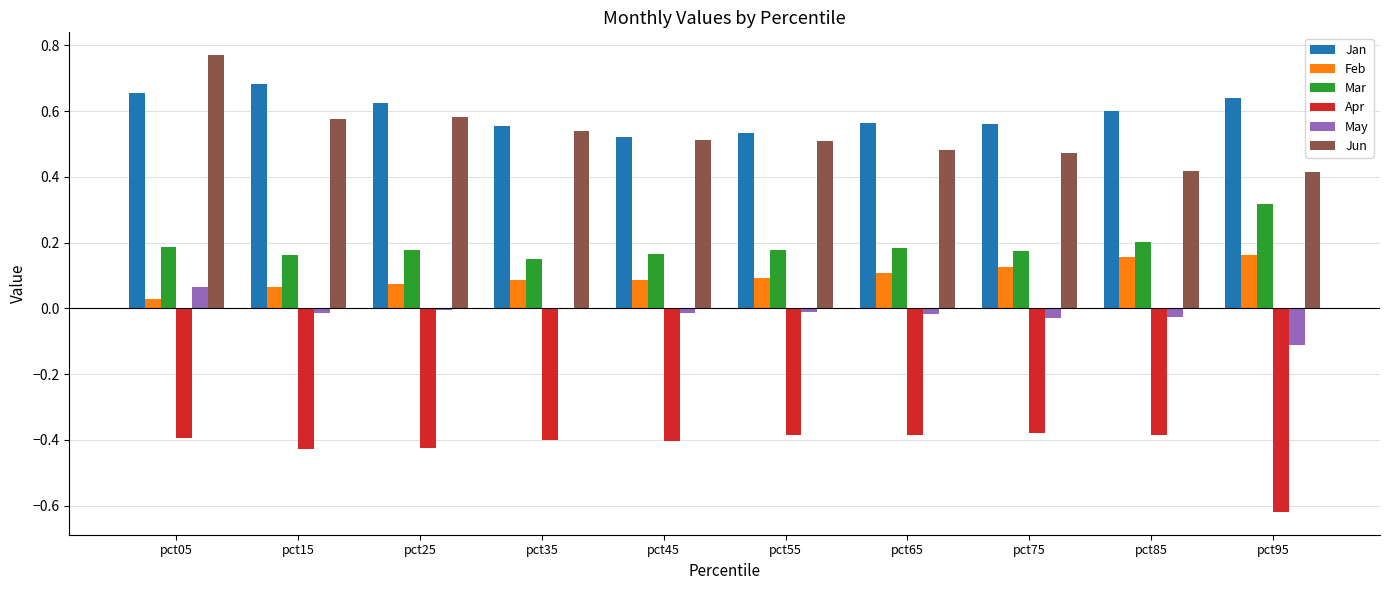

Is the value of Apr at pct95 greater than the value of Feb at pct05?

No